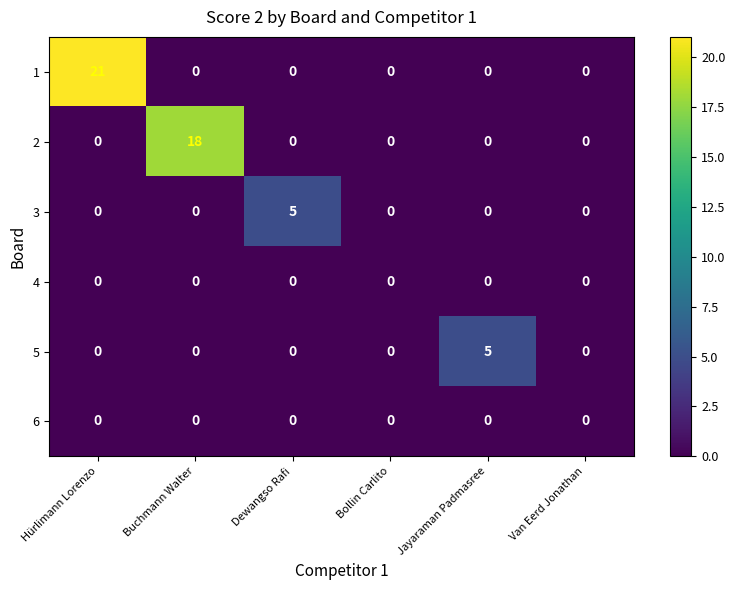

What is the total value across all series at Jayaraman Padmasree?

5